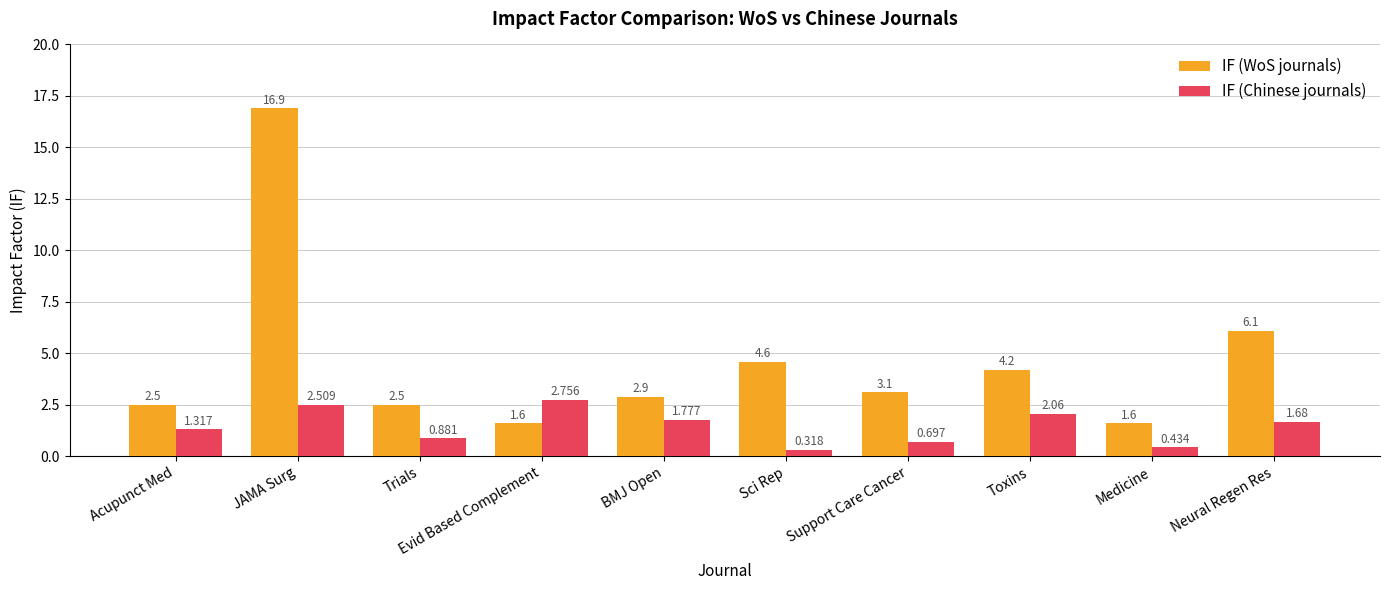

At which label does IF (Chinese journals) reach its minimum?

Sci Rep